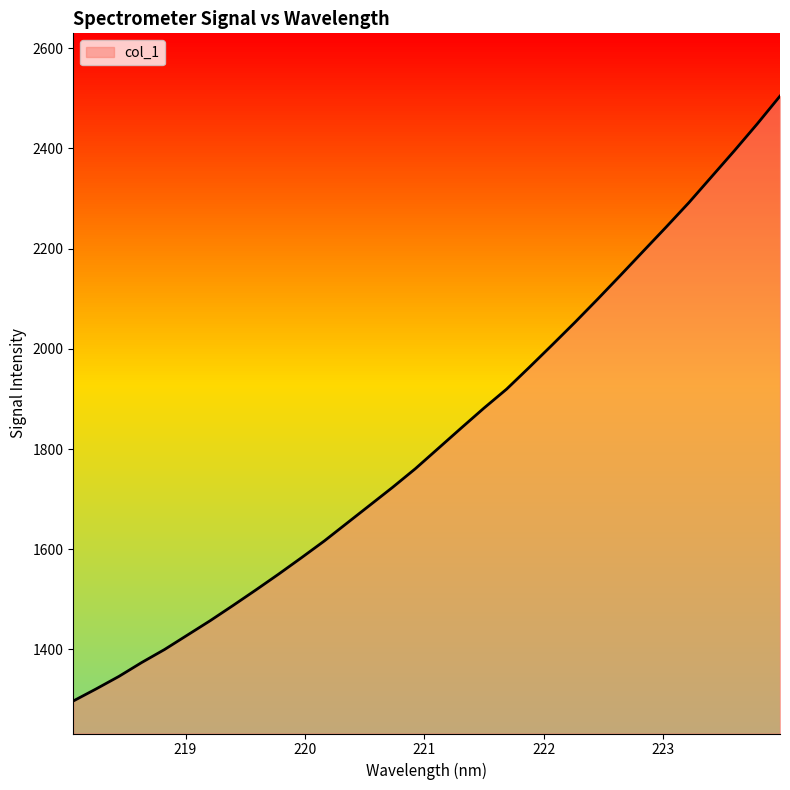

Reading left to right, extract all data points from this chart.

1297.2	1321.3	1346.3	1374.1	1400.0	1428.7	1457.5	1487.8	1518.7	1550.4	1583.1	1616.5	1652.2	1687.9	1723.7	1760.9	1801.2	1841.6	1881.5	1919.6	1963.3	2007.8	2052.9	2099.4	2146.8	2194.9	2242.9	2291.7	2343.6	2395.4	2448.7	2504.3